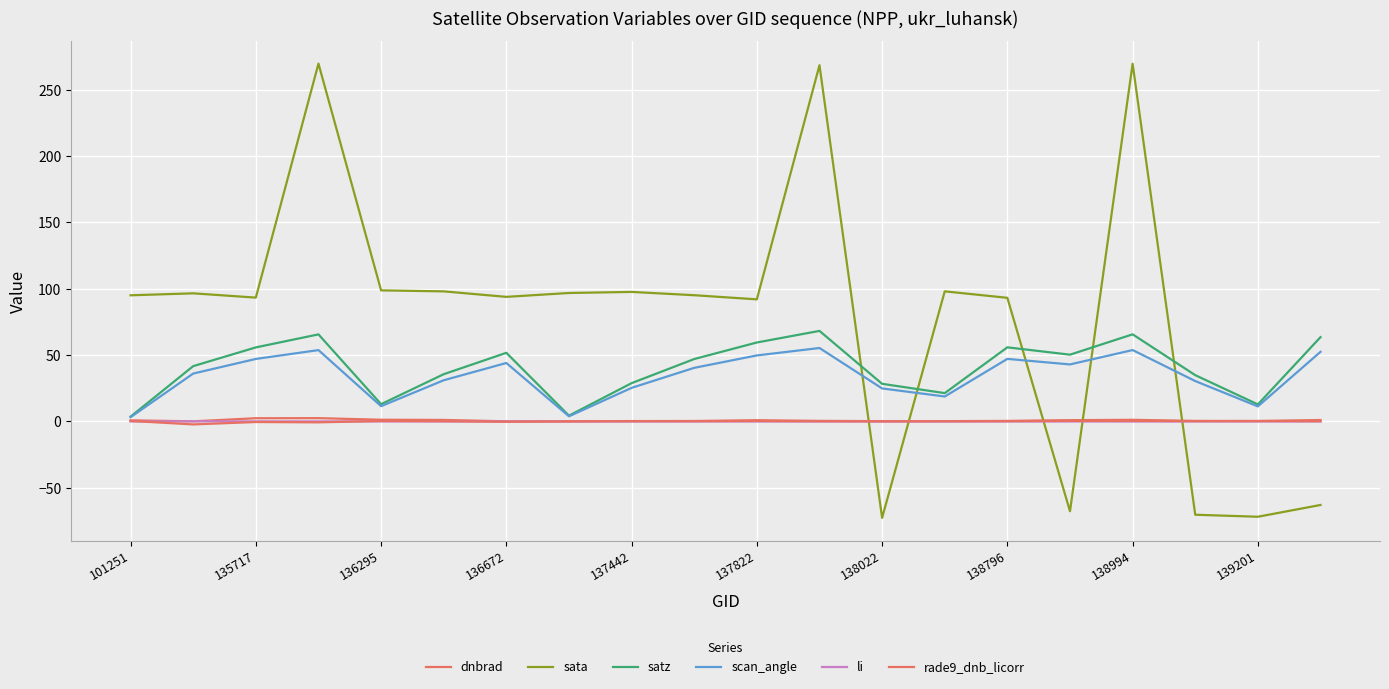

What is the sum of all rade9_dnb_licorr values?

0.7